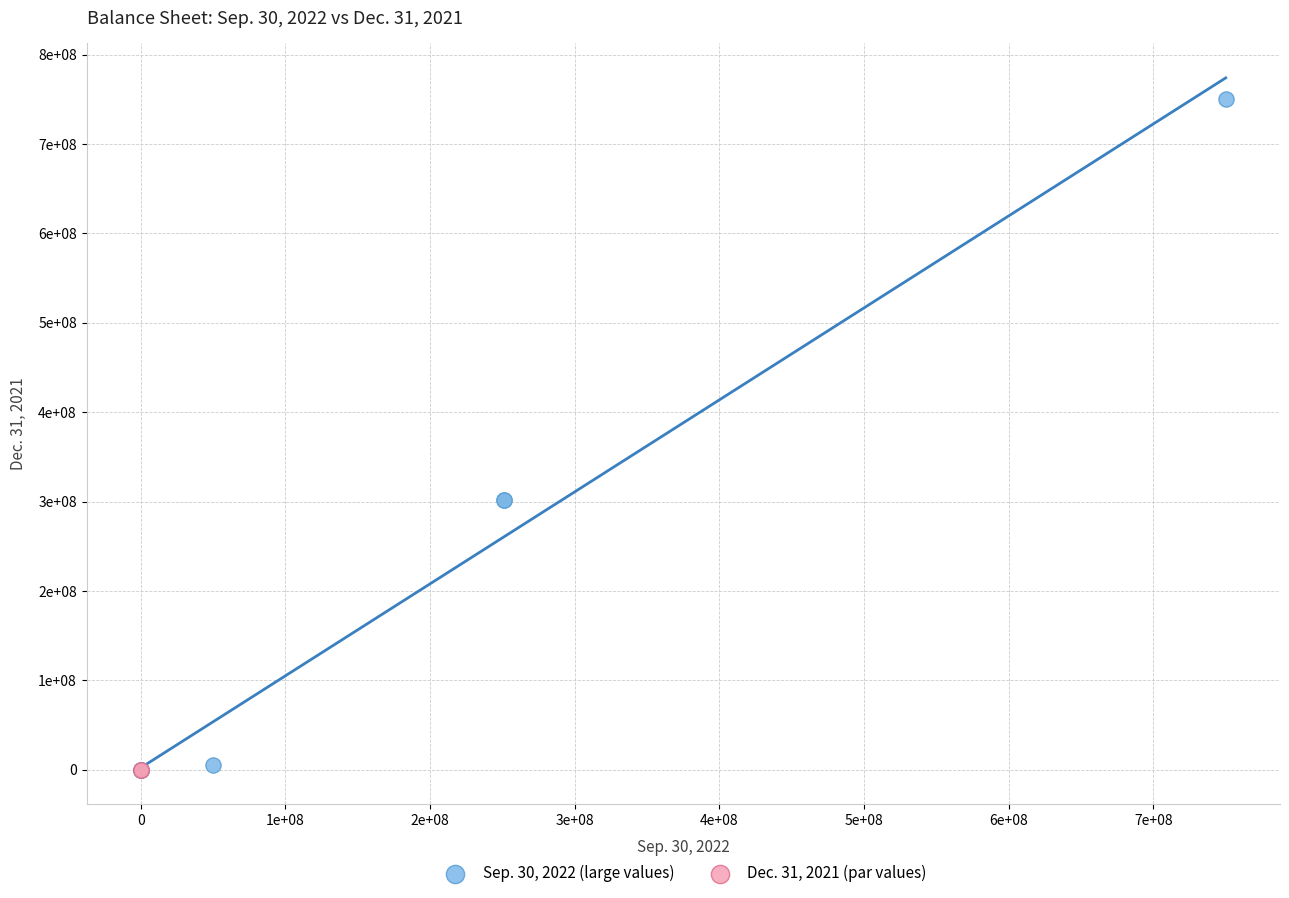

What are all the series names shown in the legend?

Sep. 30, 2022 (large values), Dec. 31, 2021 (par values)